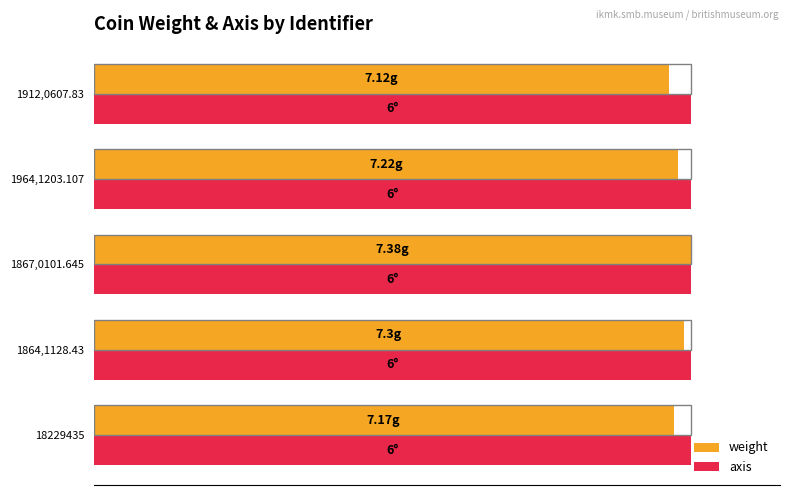

What are all the series names shown in the legend?

weight, axis